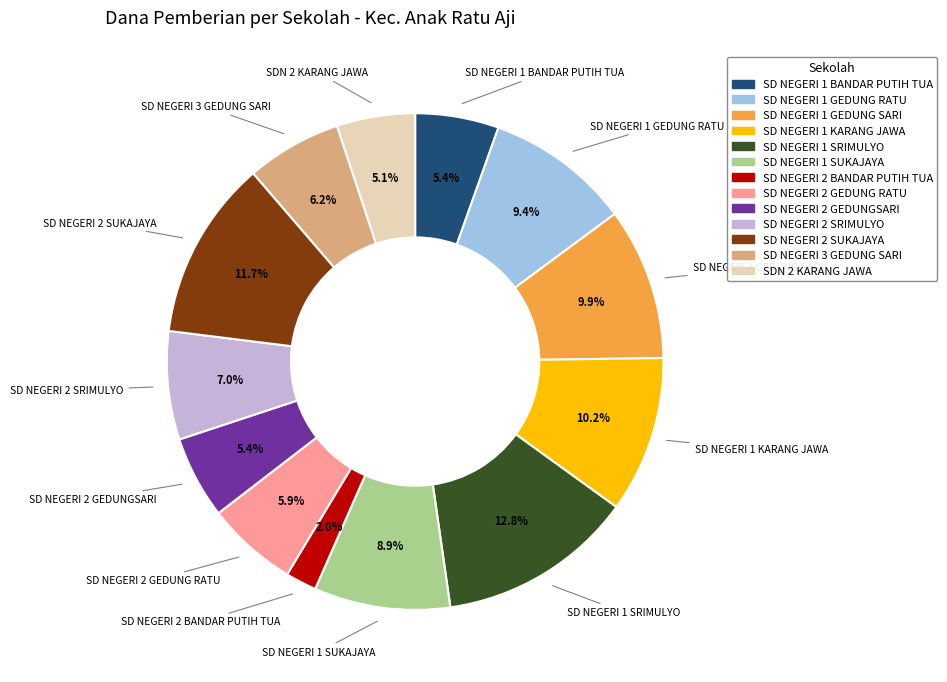

Combined, do SD NEGERI 2 GEDUNG RATU and SD NEGERI 3 GEDUNG SARI account for over 50%?

No